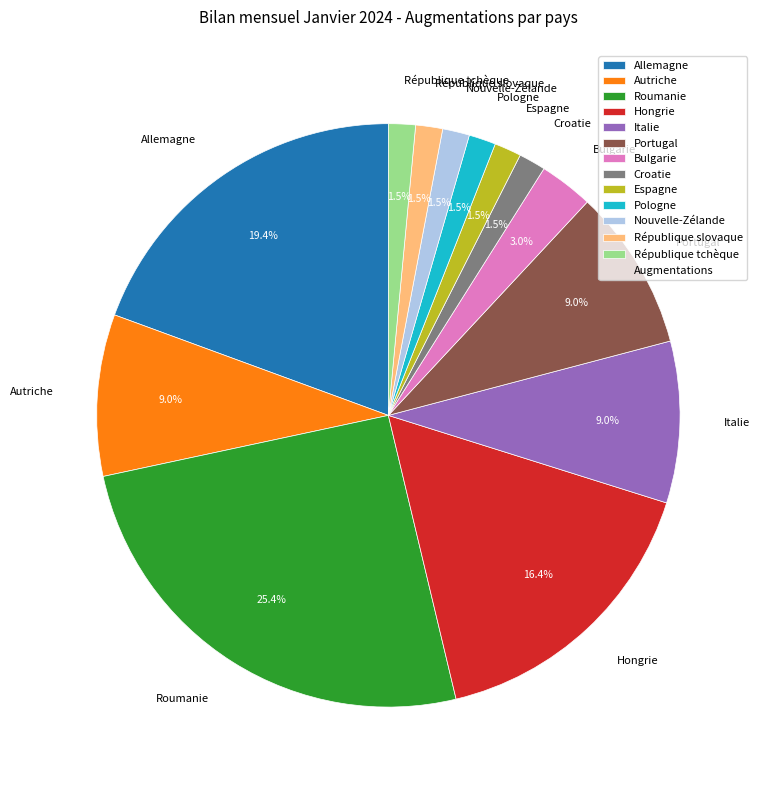

Count the number of slices in the pie.

13